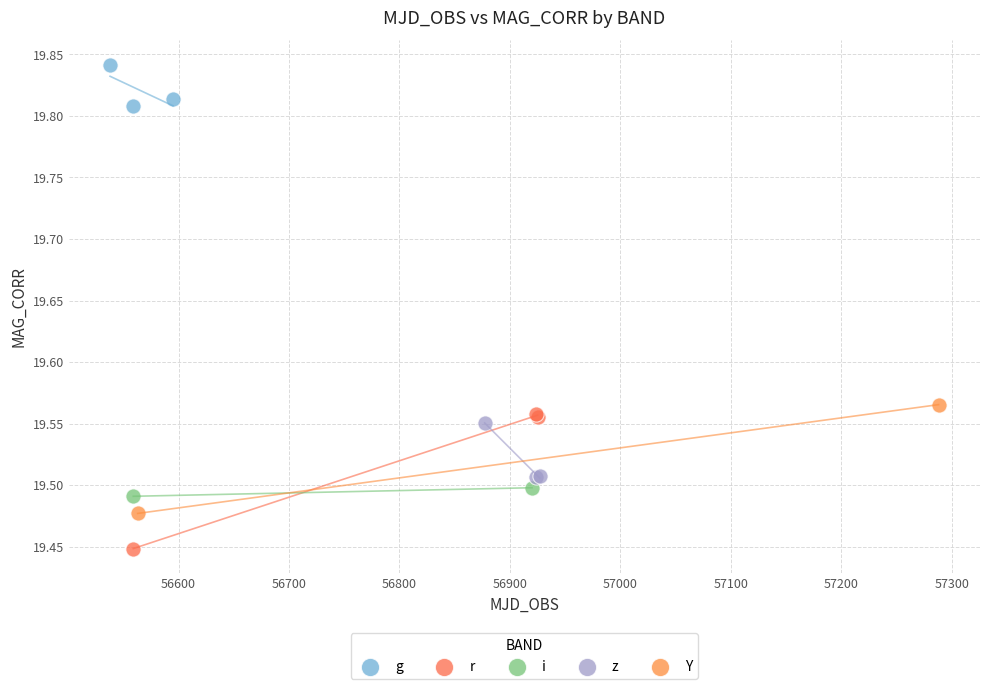

What are all the series names shown in the legend?

g, r, i, z, Y